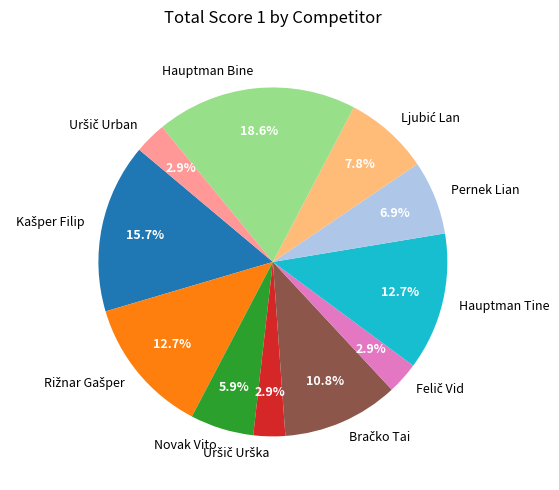

What is the total percentage of Hauptman Tine and Hauptman Bine?

31.4%